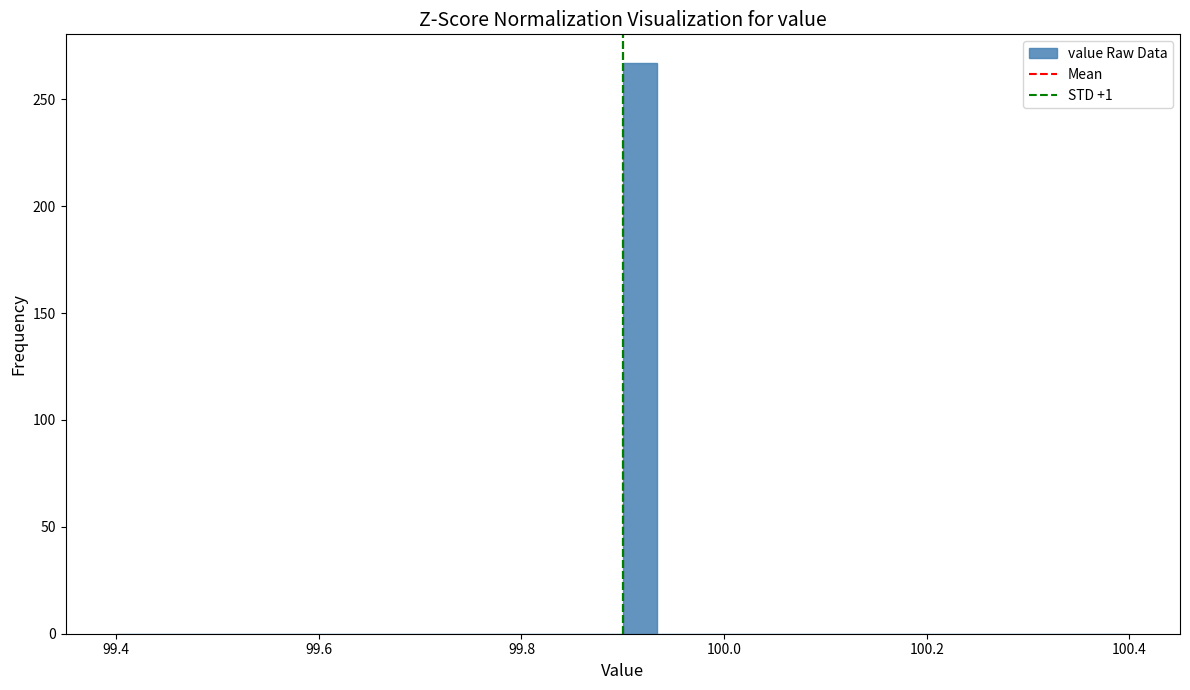

Around what value on the x-axis is the tallest bar? Give the approximate position of its centre, as read against the axis.

99.92